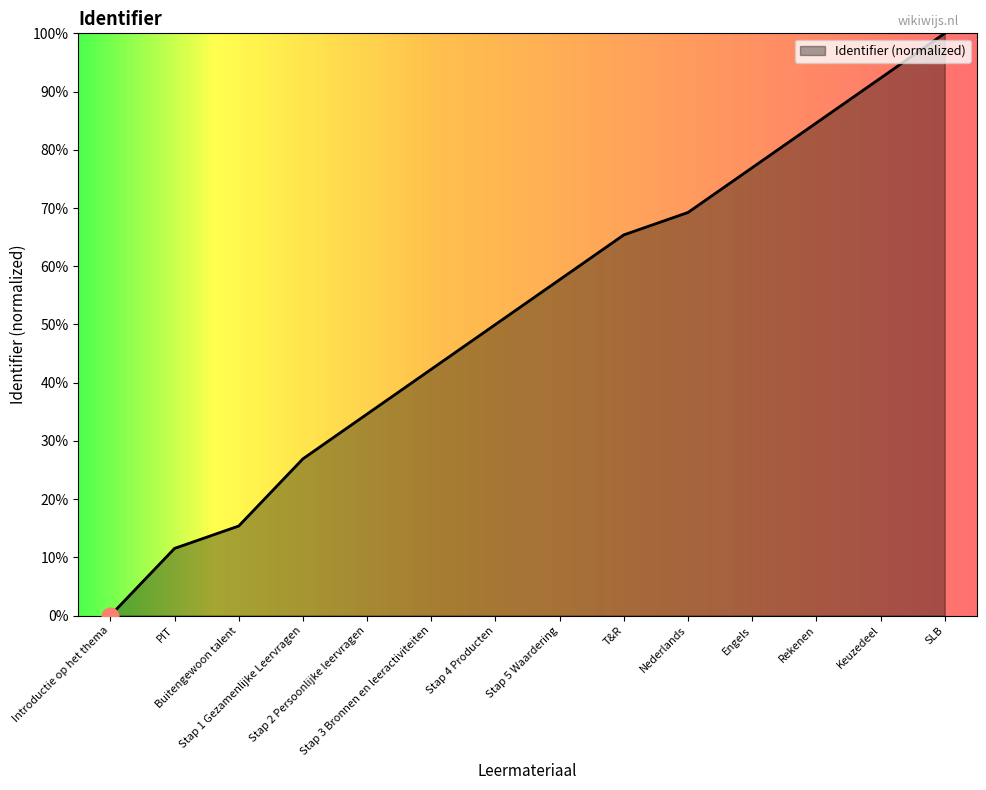

What is the change in value from Engels to Rekenen?

+7.7